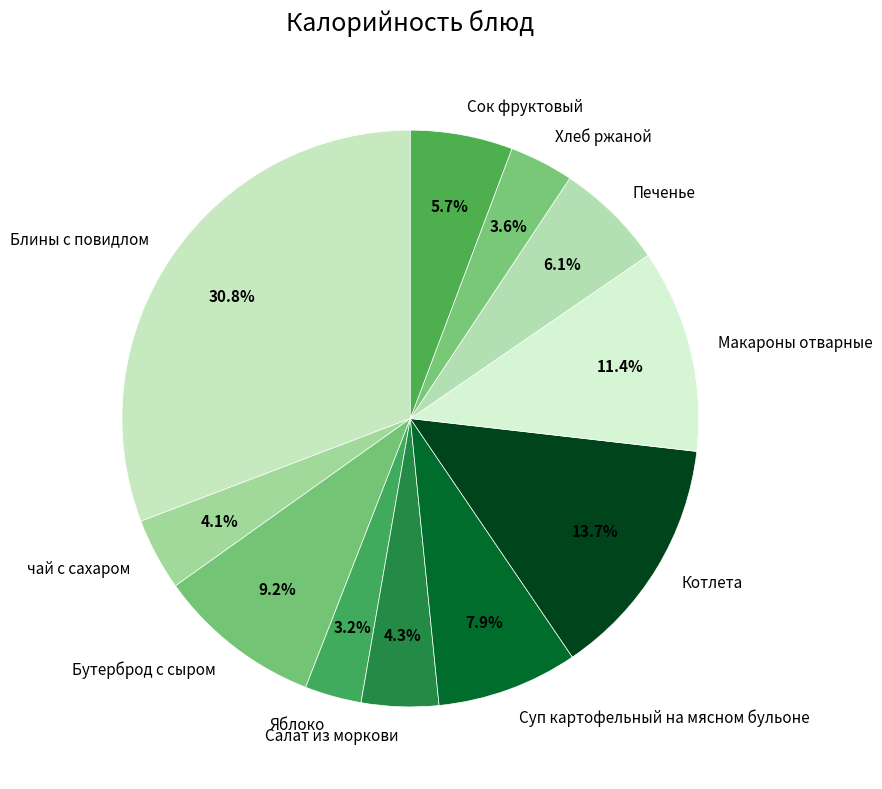

Which slice is the largest?

Блины с повидлом